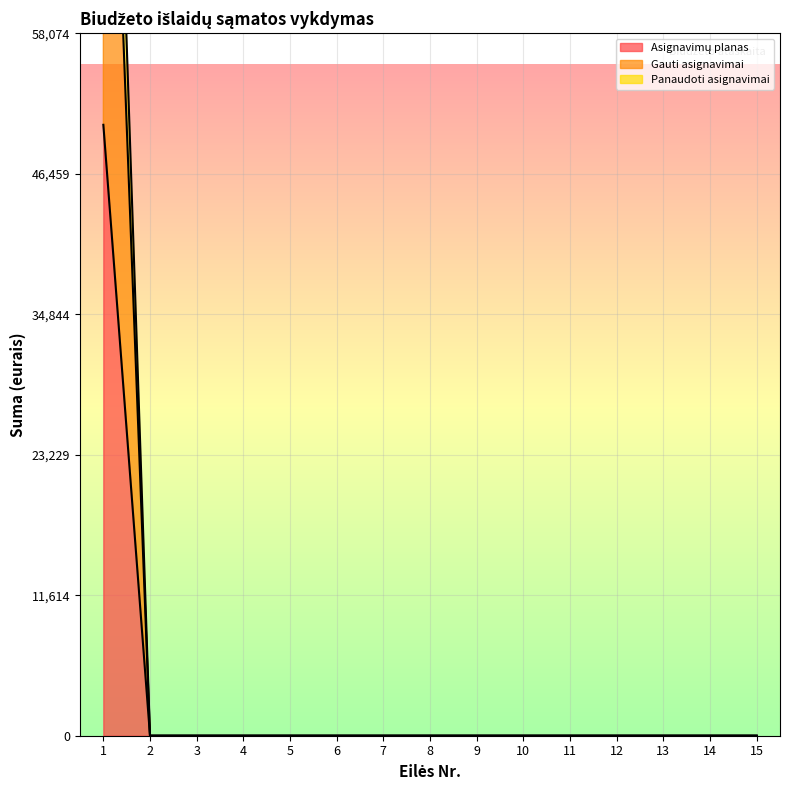

True or false: Panaudoti asignavimai has a value of 114513.9 at 1.

True